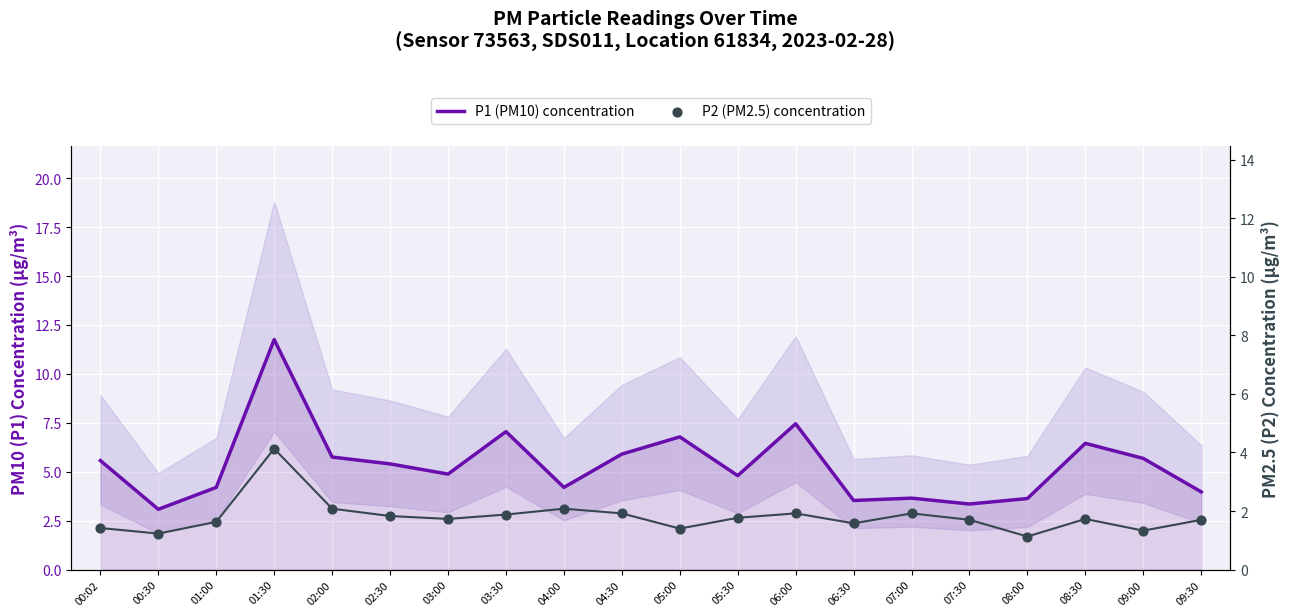

Which series reaches the minimum Y coordinate?

P2 (PM2.5) concentration